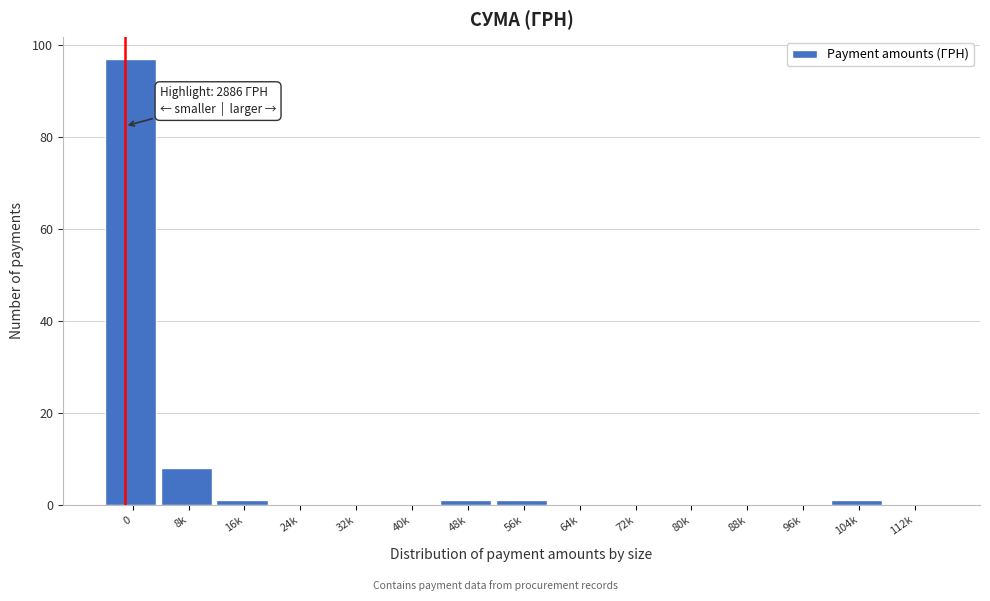

Reading left to right, transcribe all the data shown in this chart.

0=97	8k=8	16k=1	24k=0	32k=0	40k=0	48k=1	56k=1	64k=0	72k=0	80k=0	88k=0	96k=0	104k=1	112k=0